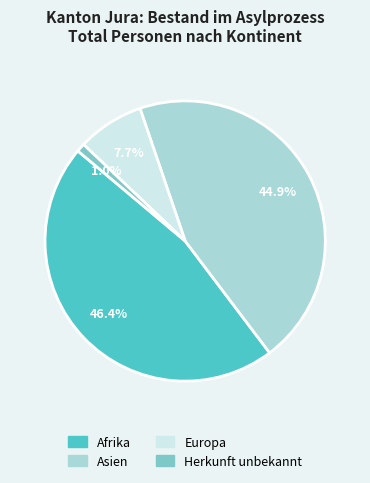

Count the number of slices in the pie.

4